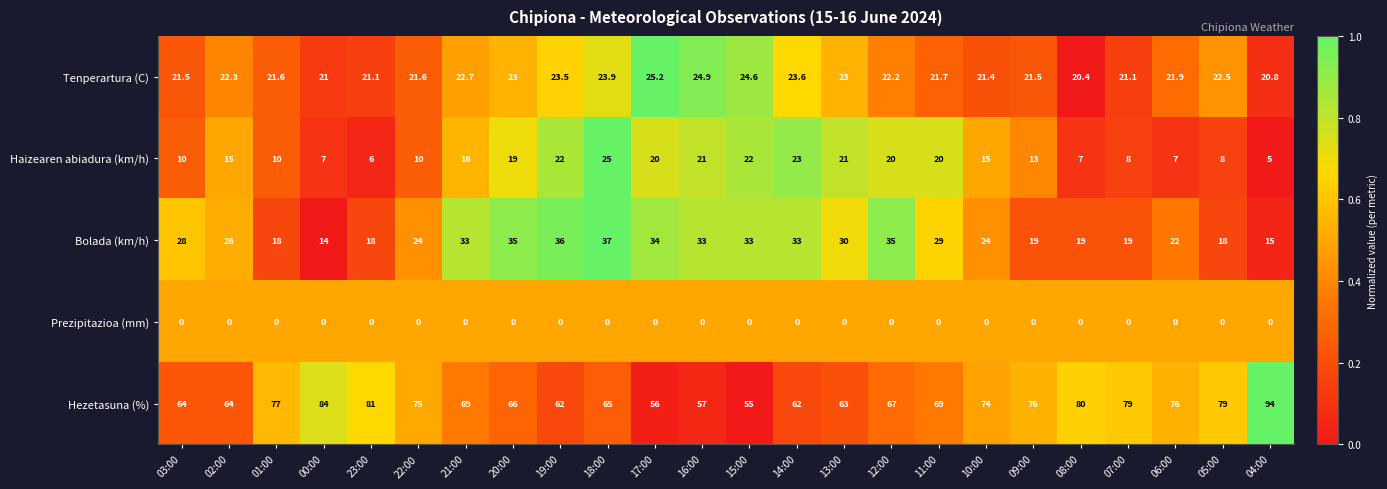

What is the maximum value shown in the chart?

94.0